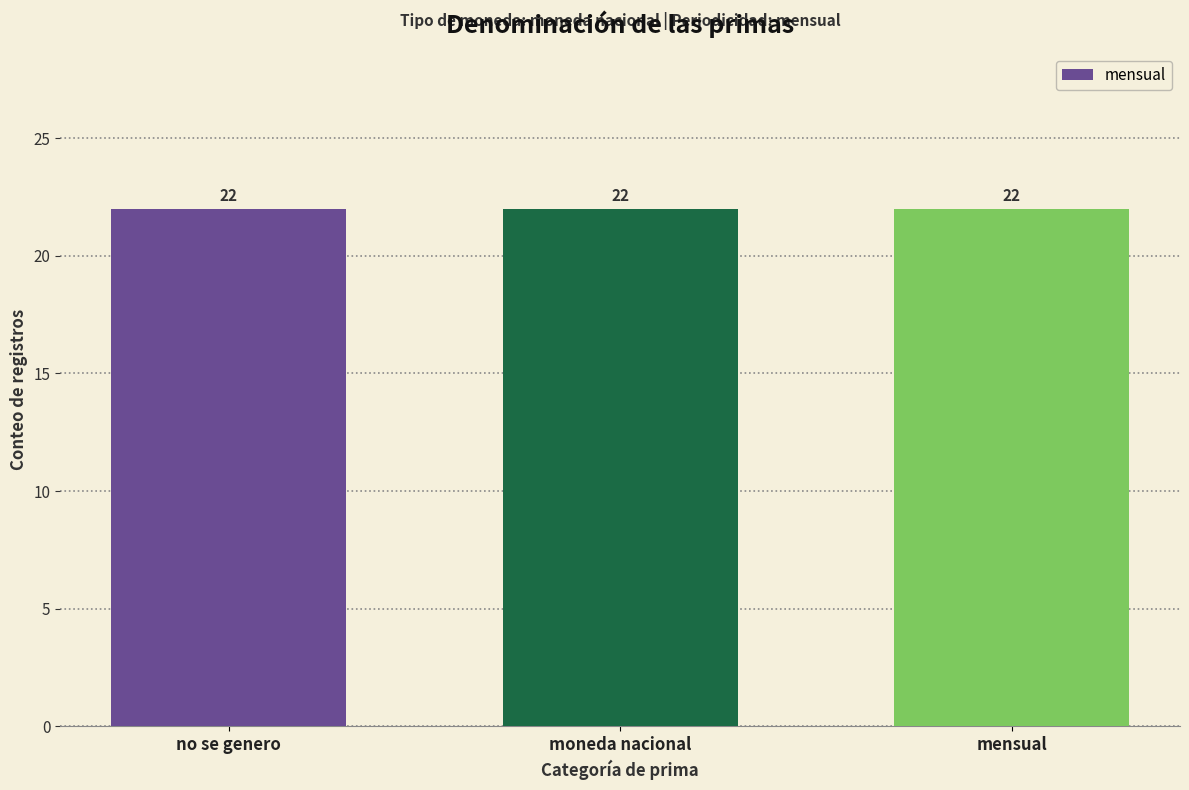

Are the bars horizontal?

No